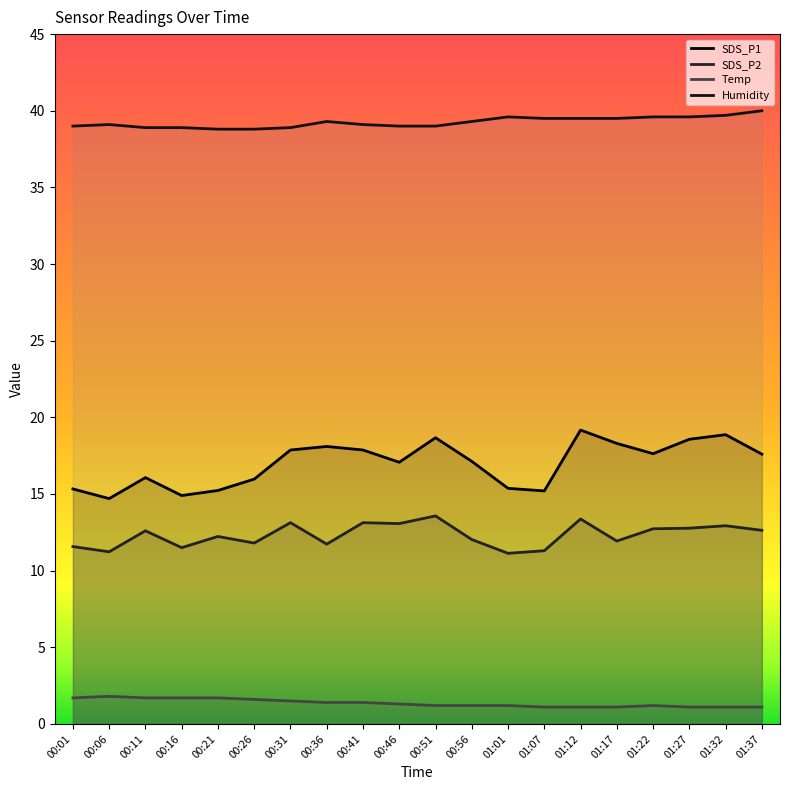

Which series has the largest range (max minus min)?

SDS_P1